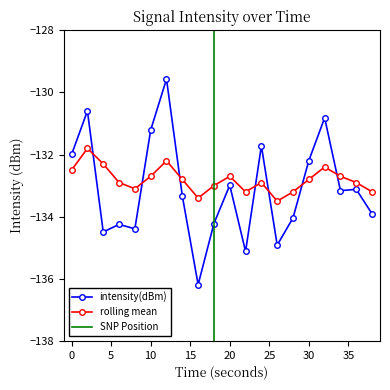

At which category does rolling_mean reach its first local valley?

8